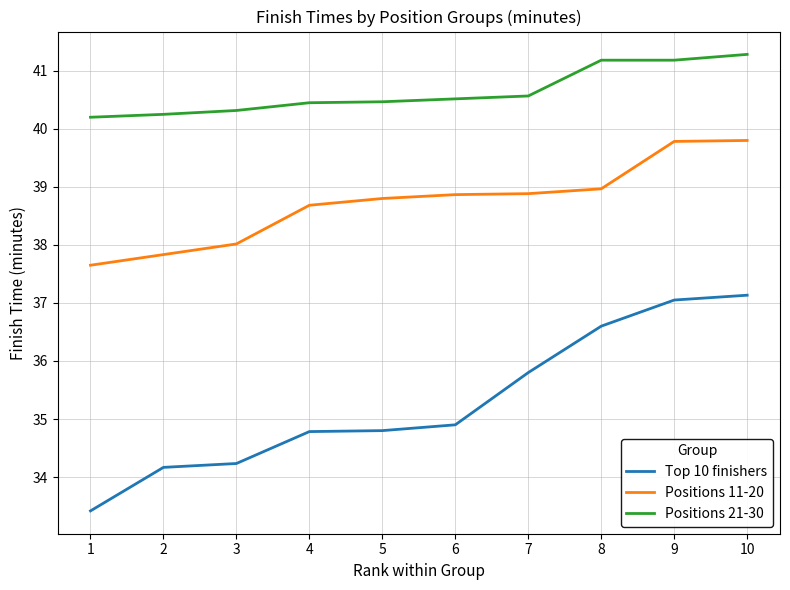

What is the sum of the Top 10 finishers values at 9 and 8?

73.7